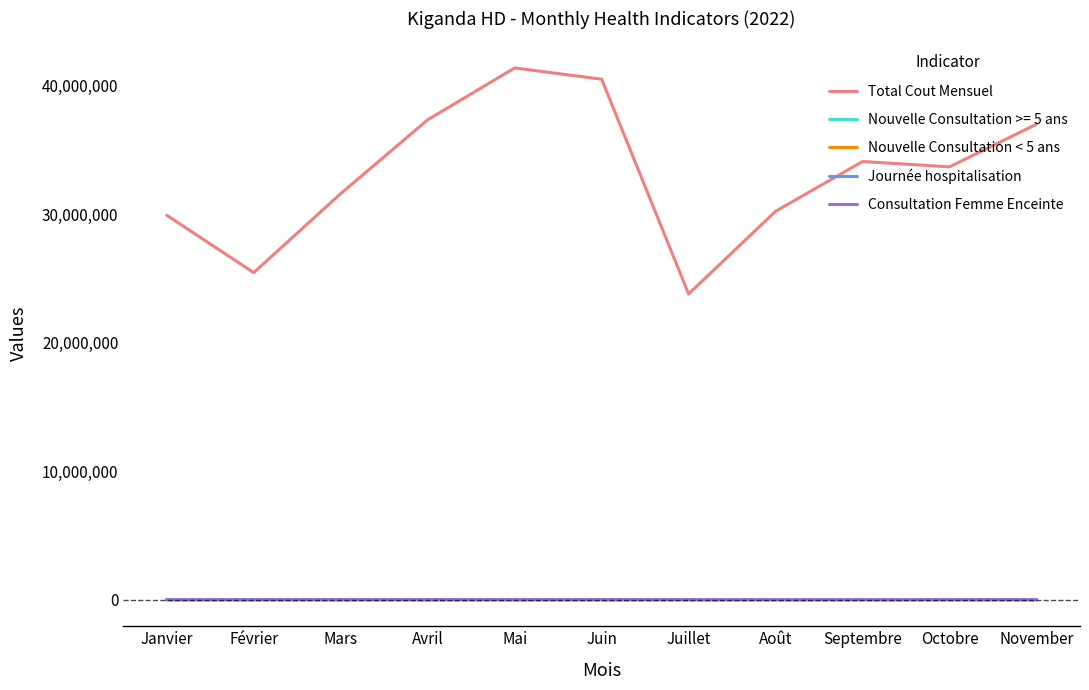

What are all the series names shown in the legend?

Total Cout Mensuel, Nouvelle Consultation >= 5 ans, Nouvelle Consultation < 5 ans, Journée hospitalisation, Consultation Femme Enceinte